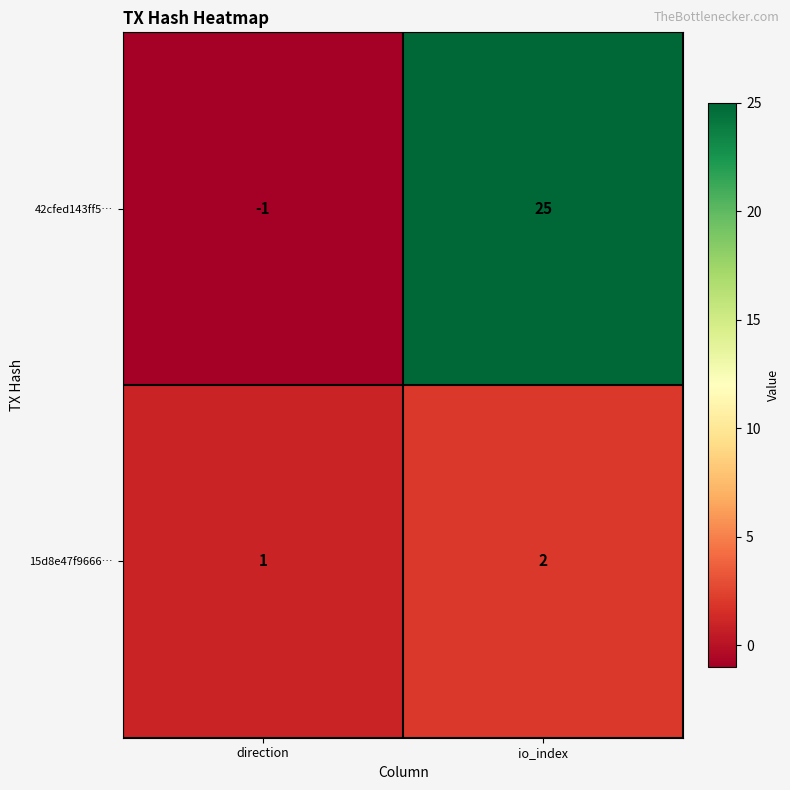

At which category is the sum across all series the highest?

io_index